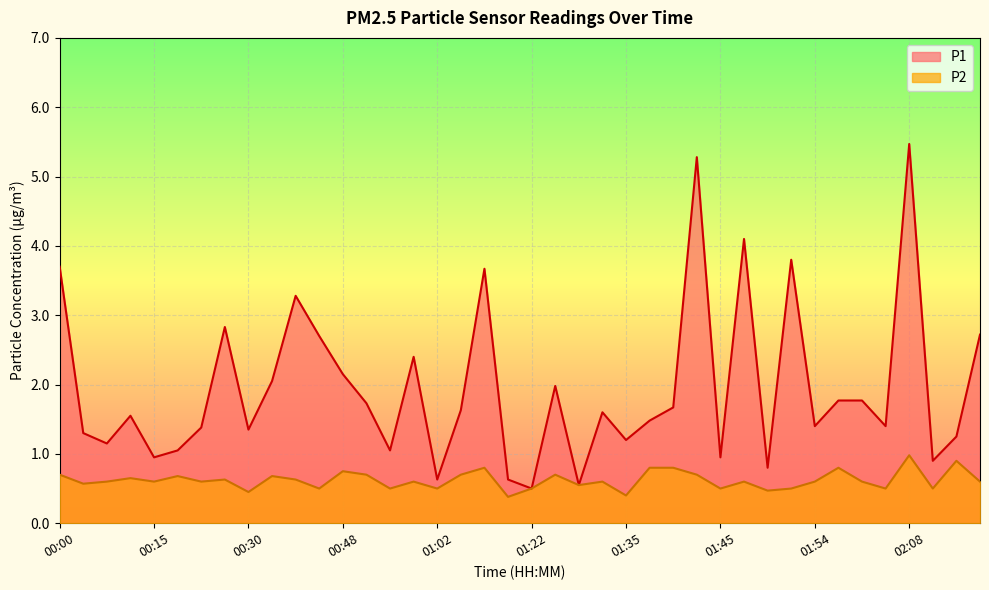

Is it true that P2 equals 0.6 at 01:30?

True